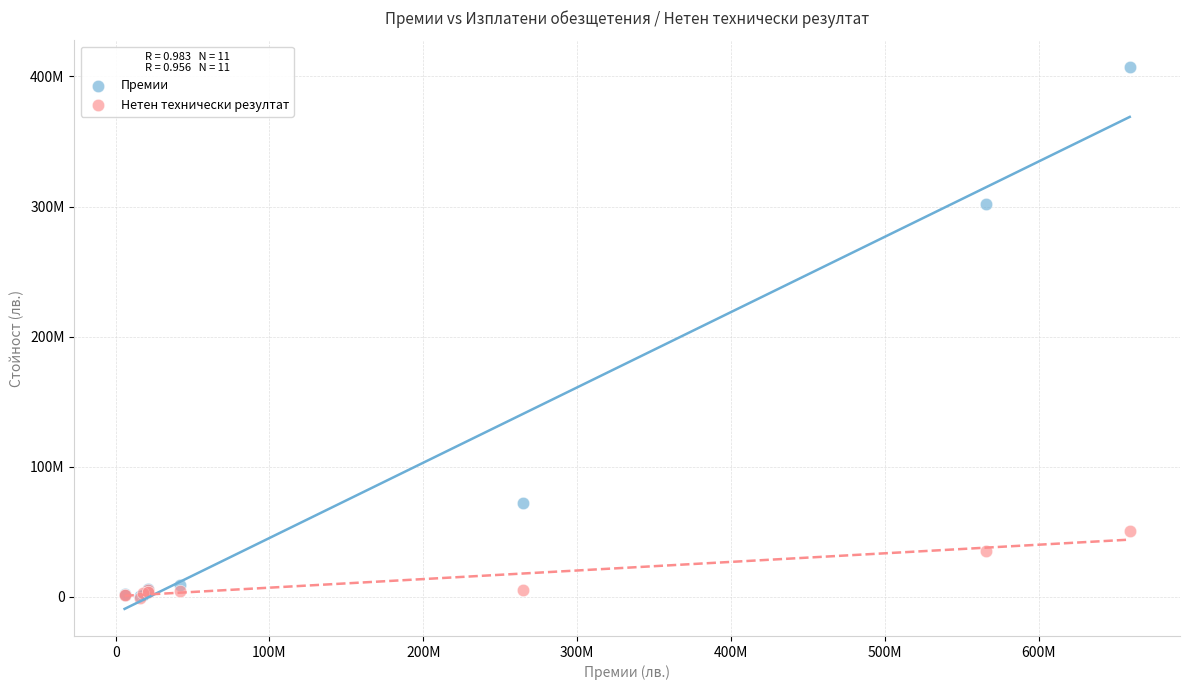

What are all the series names shown in the legend?

Премии, Нетен технически резултат